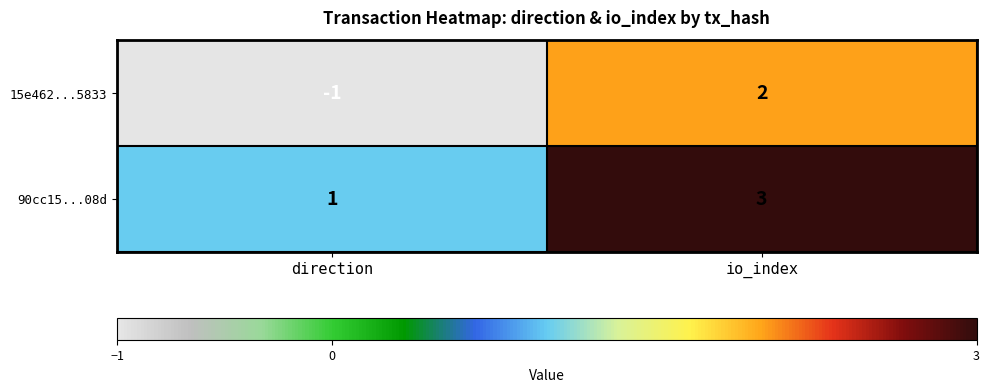

What is the greatest value displayed?

3